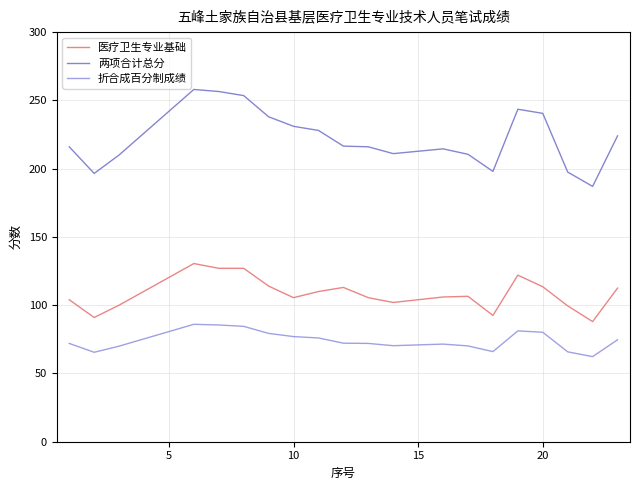

Rank the series by their average value, from highest to lowest.

两项合计总分, 医疗卫生专业基础, 折合成百分制成绩